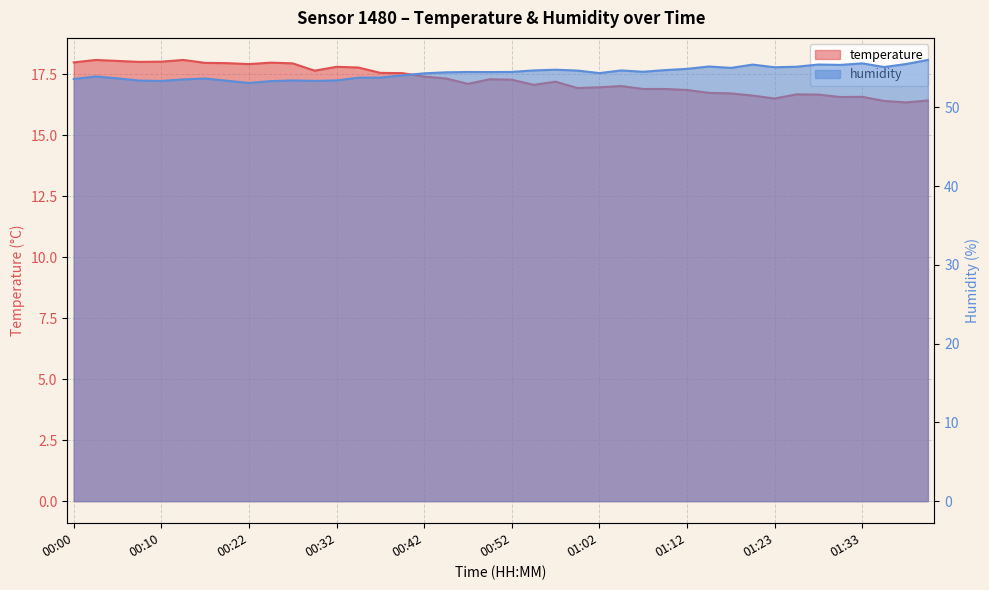

True or false: humidity has a value of 54.7 at 01:10.

True